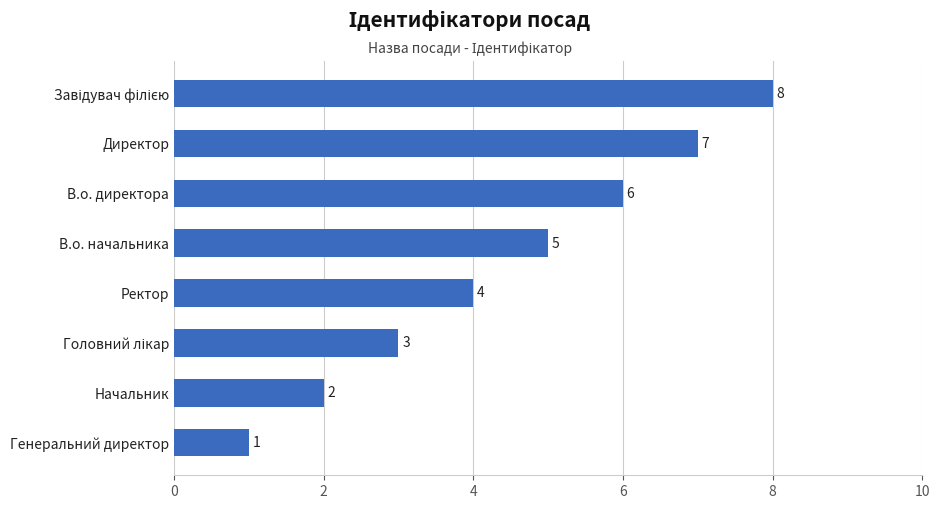

What is the difference between the maximum and minimum values?

7